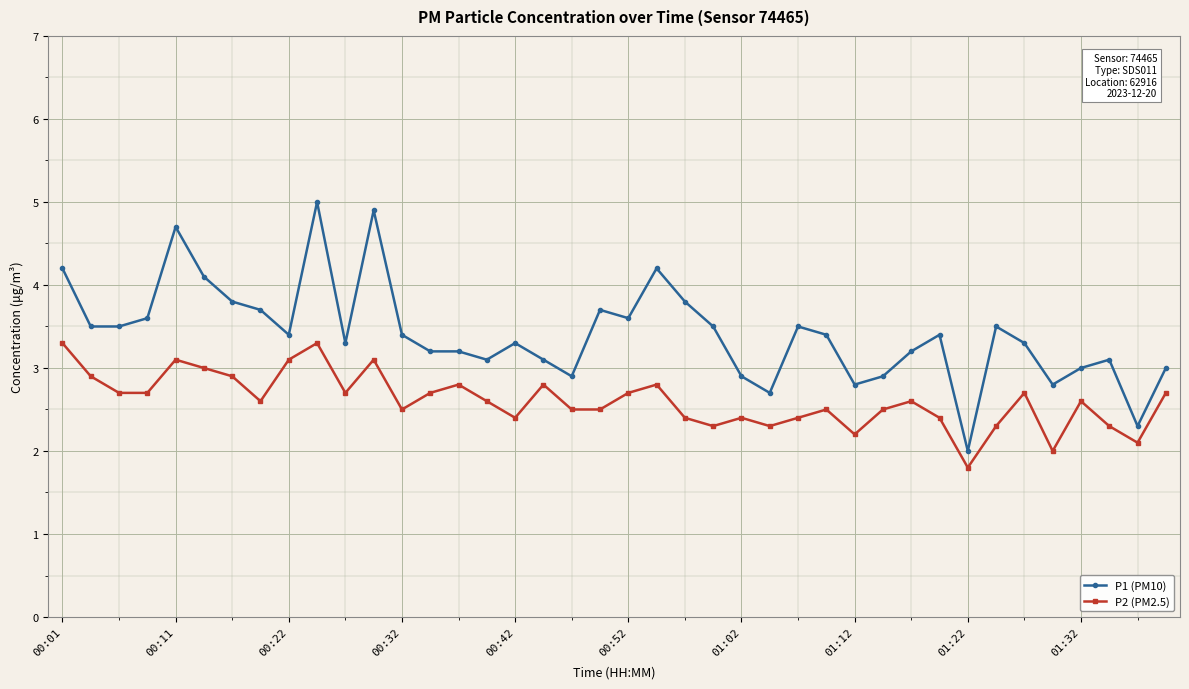

At how many categories does at least one series exceed 4?

6